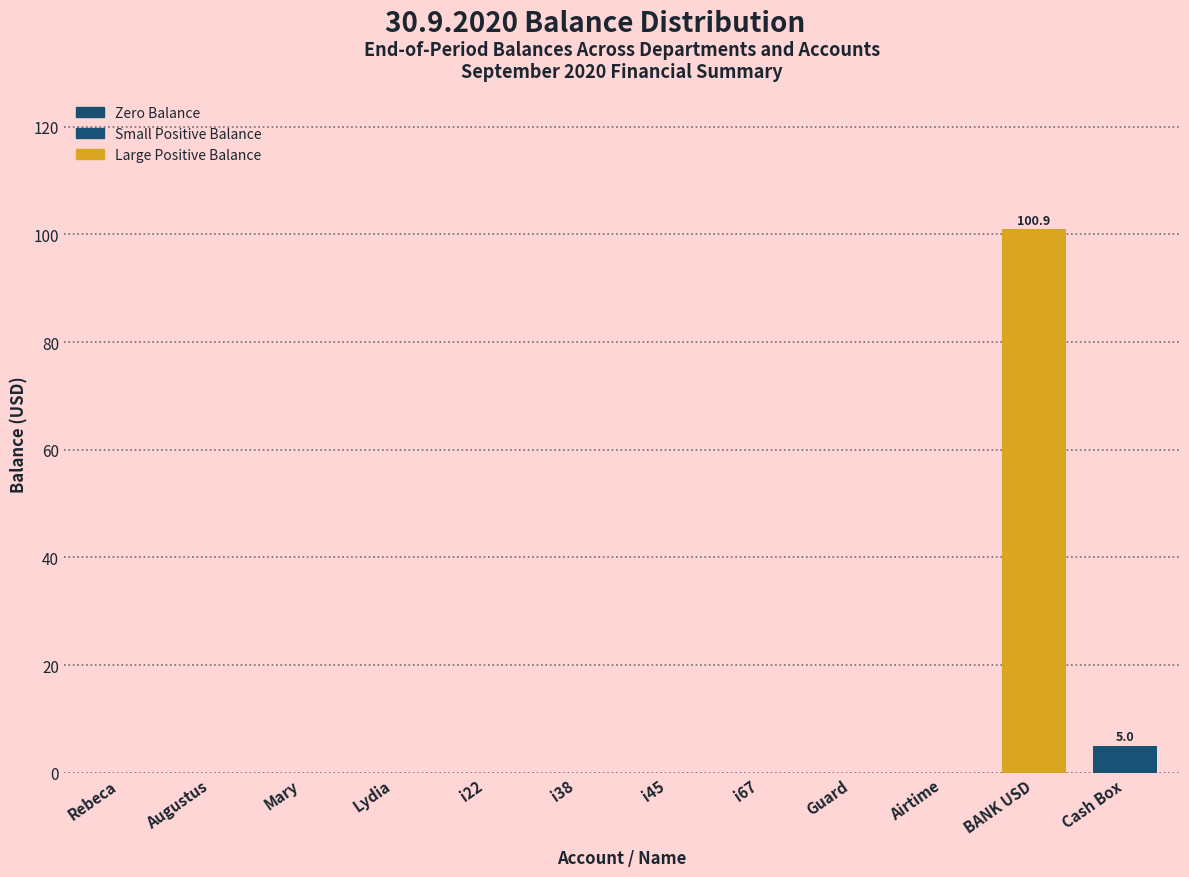

Reading left to right, transcribe all the data shown in this chart.

Rebeca=0.0	Augustus=0.0	Mary=0.0	Lydia=0.0	i22=0.0	i38=0.0	i45=0.0	i67=0.0	Guard=0.0	Airtime=0.0	BANK USD=100.9	Cash Box=5.0